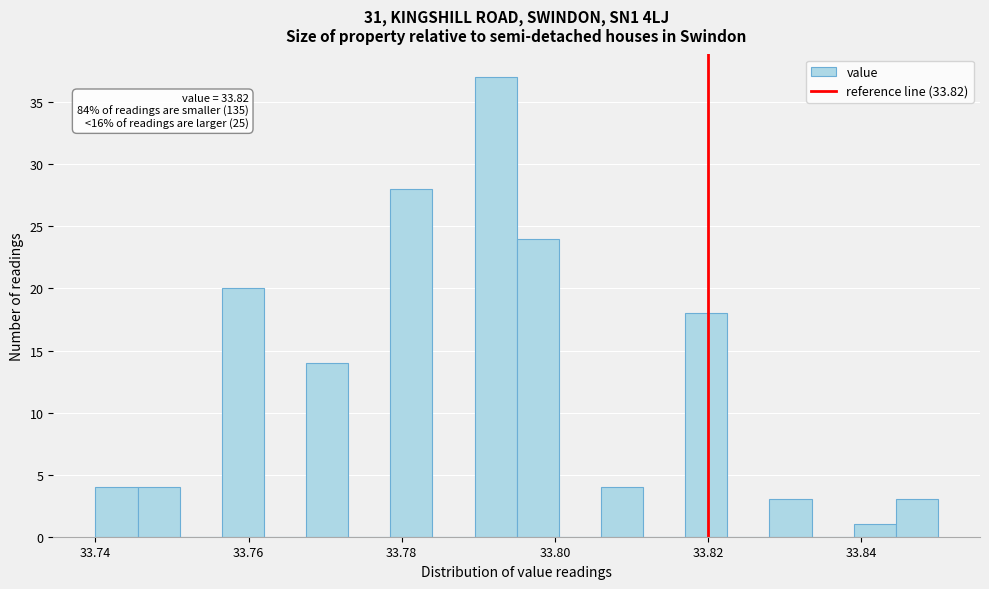

Read against the x-axis, roughly where is the centre of the tallest bar?

33.792